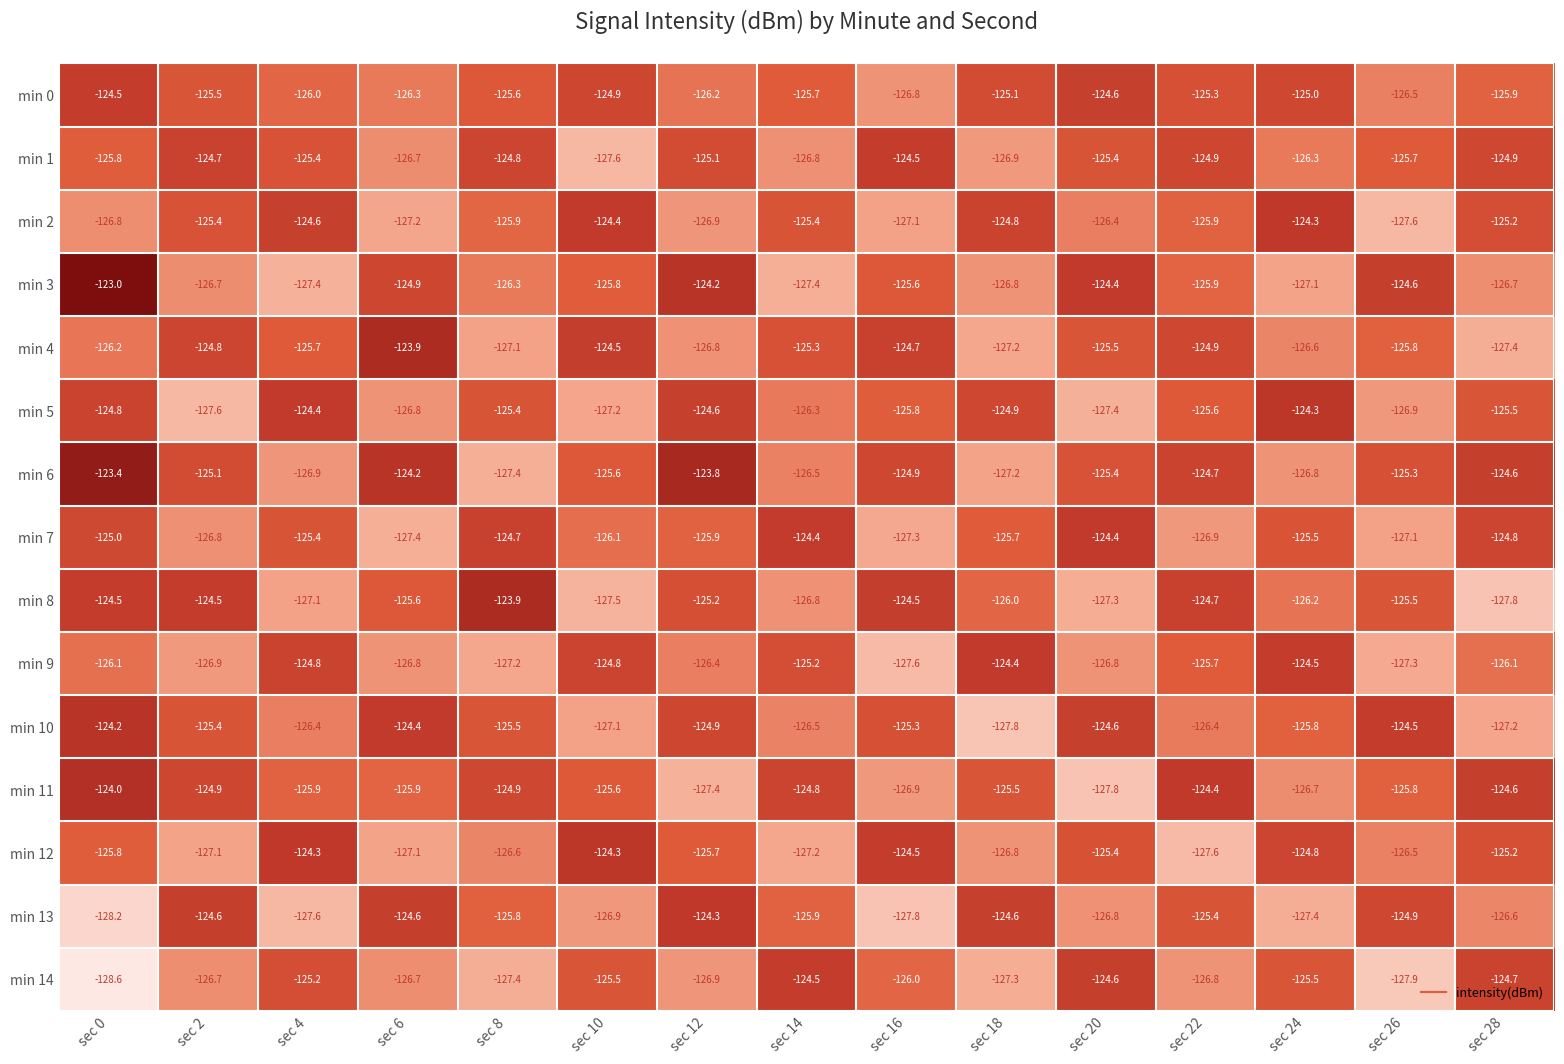

Which label corresponds to the largest value in the chart?

sec 0